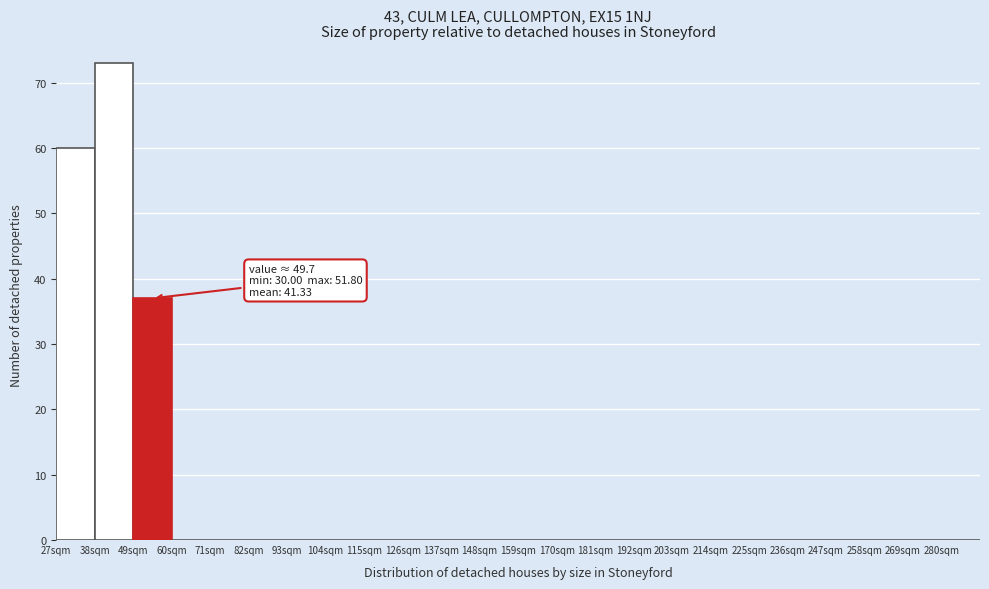

Over which range of the x-axis is the bar tallest?

38 to 49